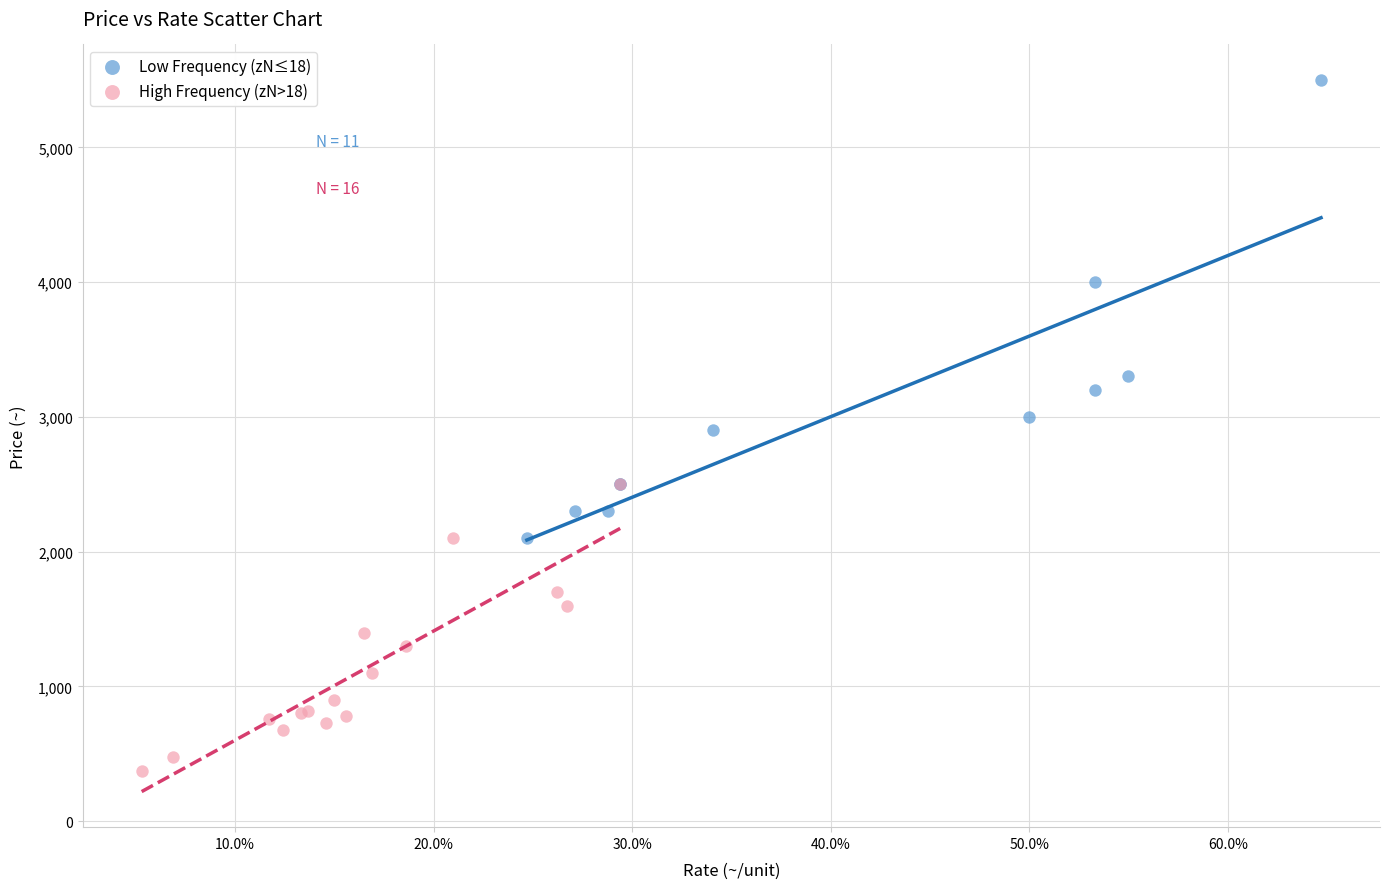

Which series has the widest spread of Y values?

Low Frequency (zN≤18)